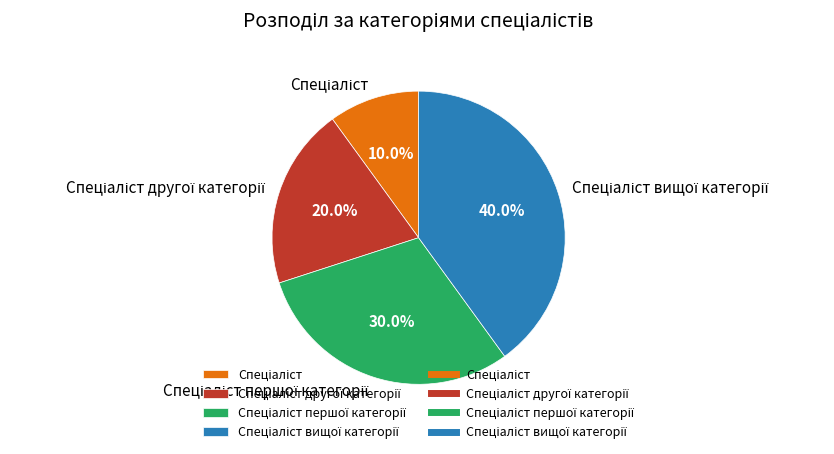

How many segments does this pie chart have?

4